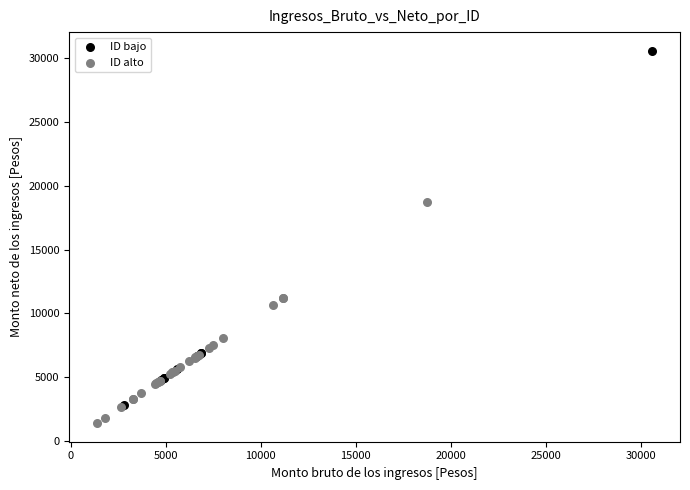

Which series contains the highest Y value?

ID bajo